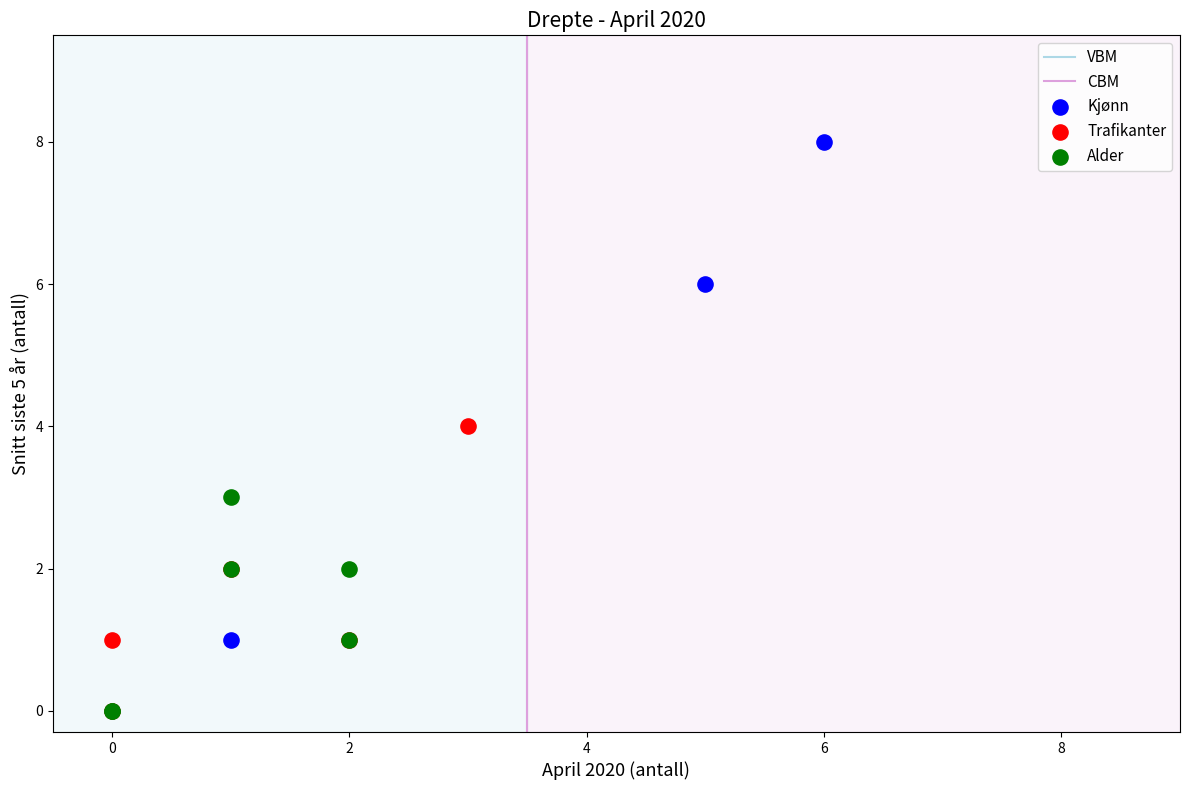

Which series reaches the maximum Y coordinate?

Kjønn